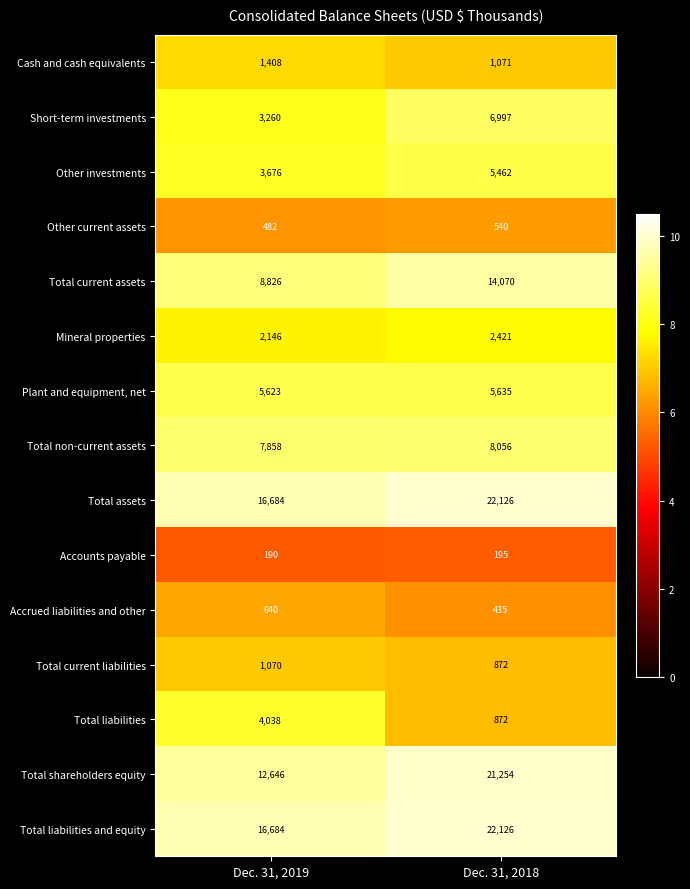

What is the difference between the highest and lowest values at Dec. 31, 2018?

21931